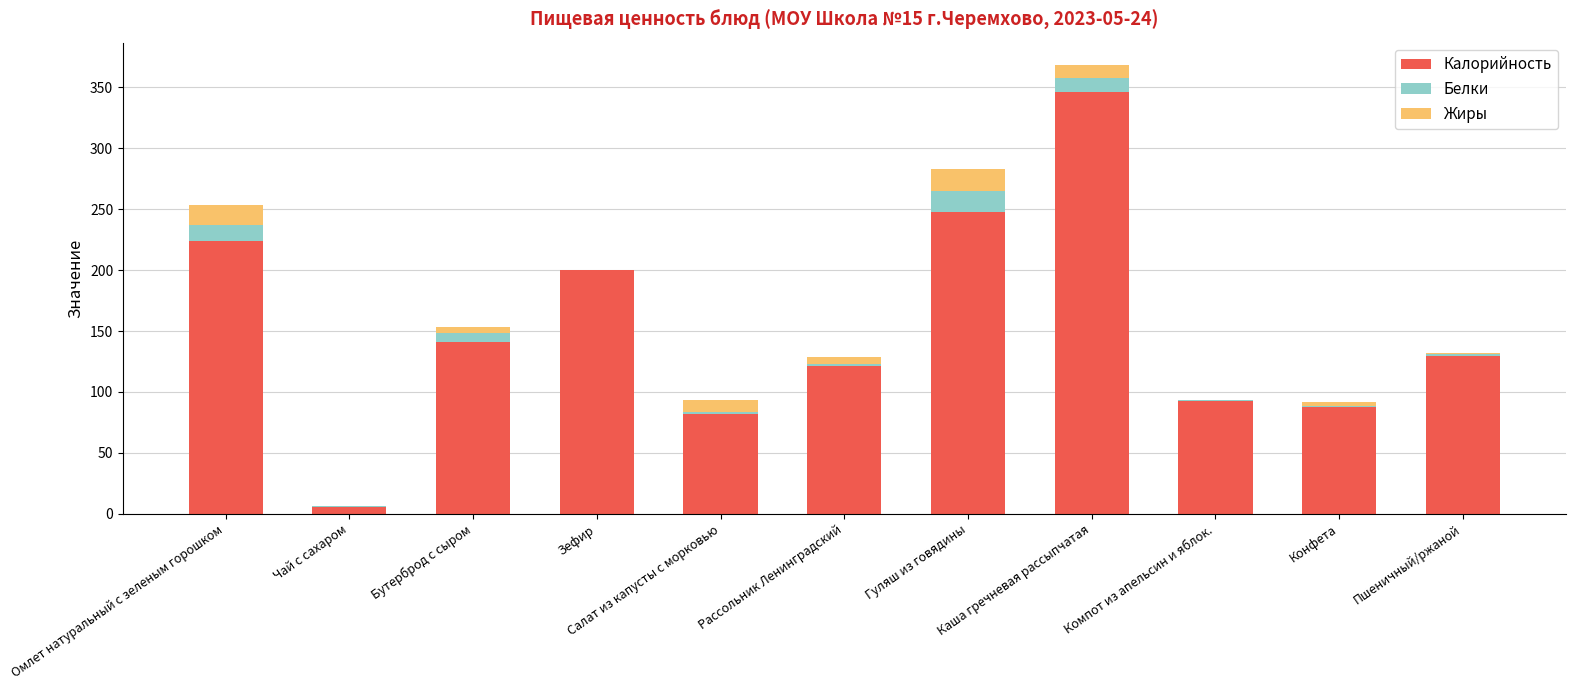

What is the highest value of the Калорийность series?

345.8